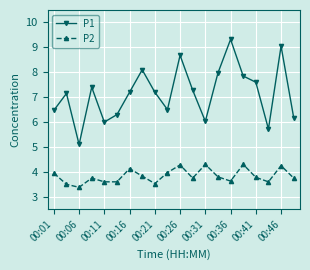

True or false: P2 and P1 cross at least once.

False